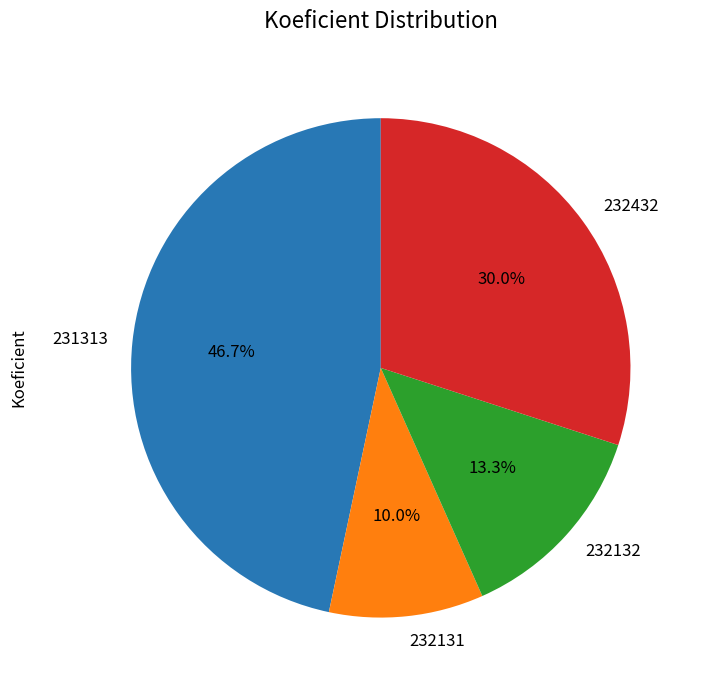

What percentage is the 232131 slice, to the nearest percent?

10%